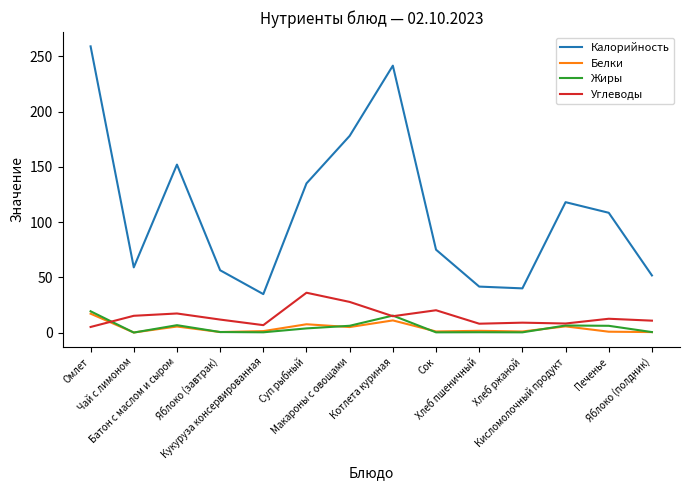

What is the average value of the Жиры series?

4.7